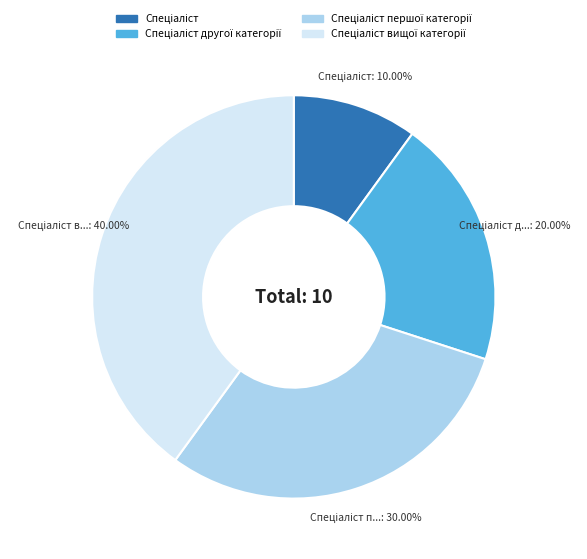

Does any single category account for the majority?

No